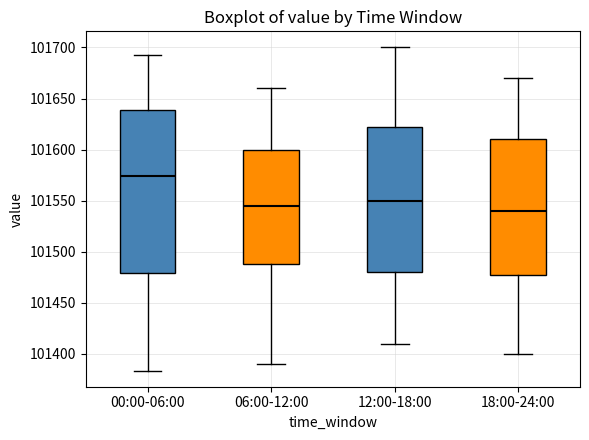

Which box's median line is the highest?

00:00-06:00